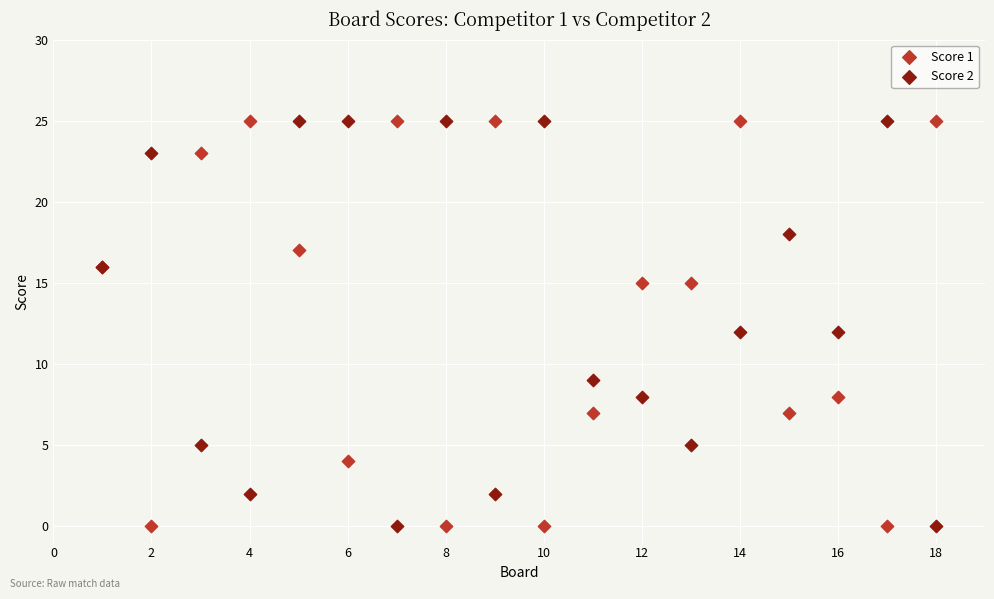

What is the X range (max minus min) for the scatter plot?

17